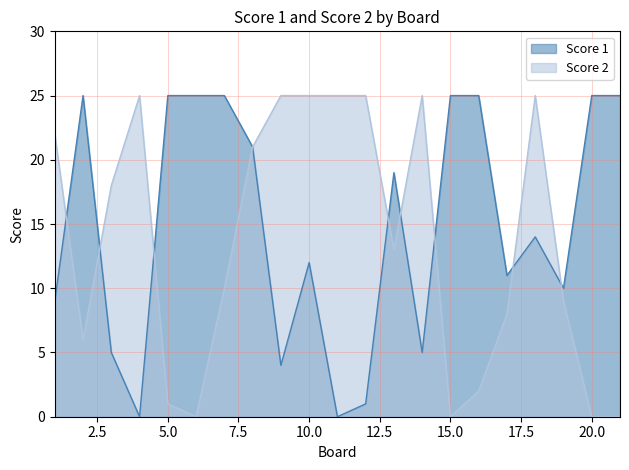

Where does the Score 2 series first go above 13?

1